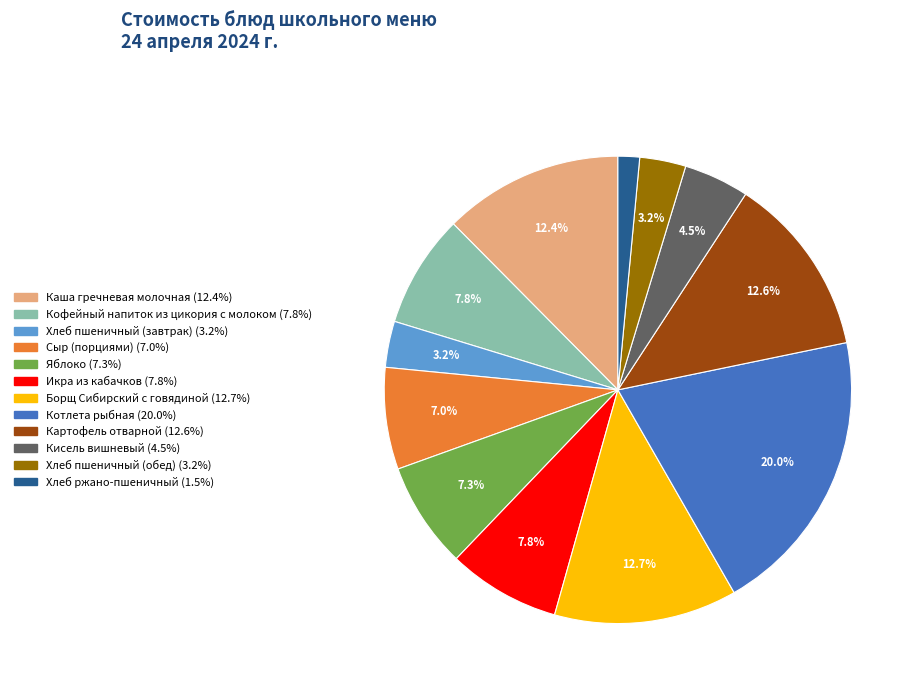

How much of the chart is everything except Сыр (порциями)?

93.0%